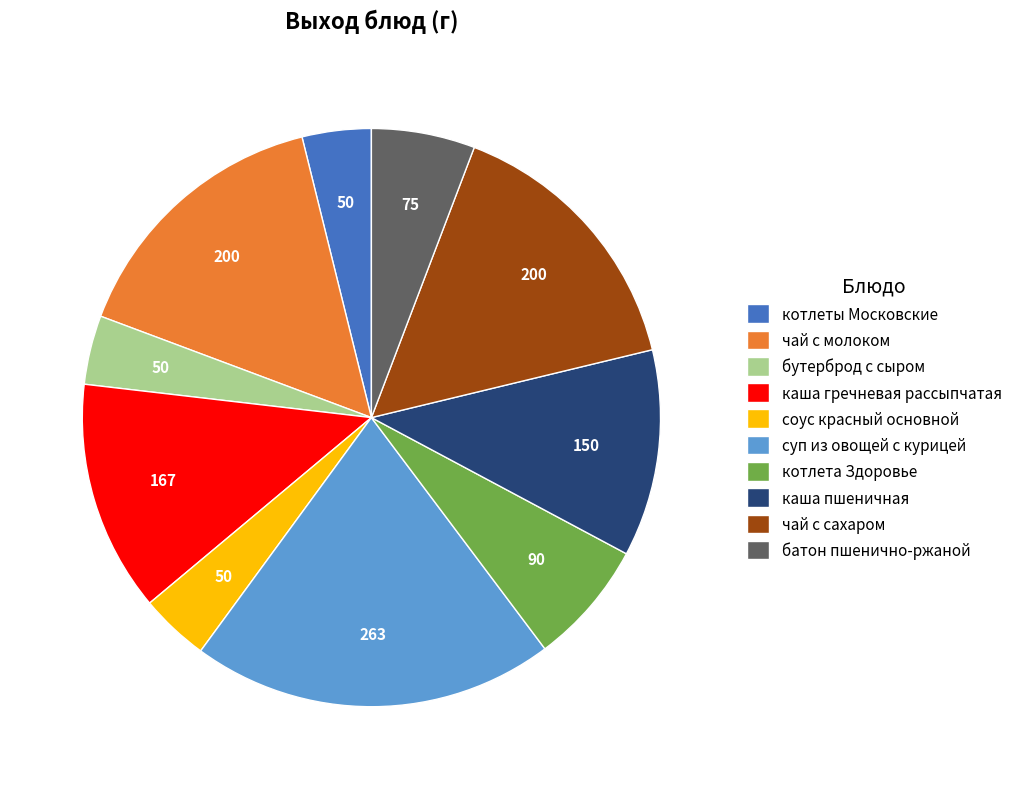

True or false: котлеты Московские accounts for 4% of the total.

True